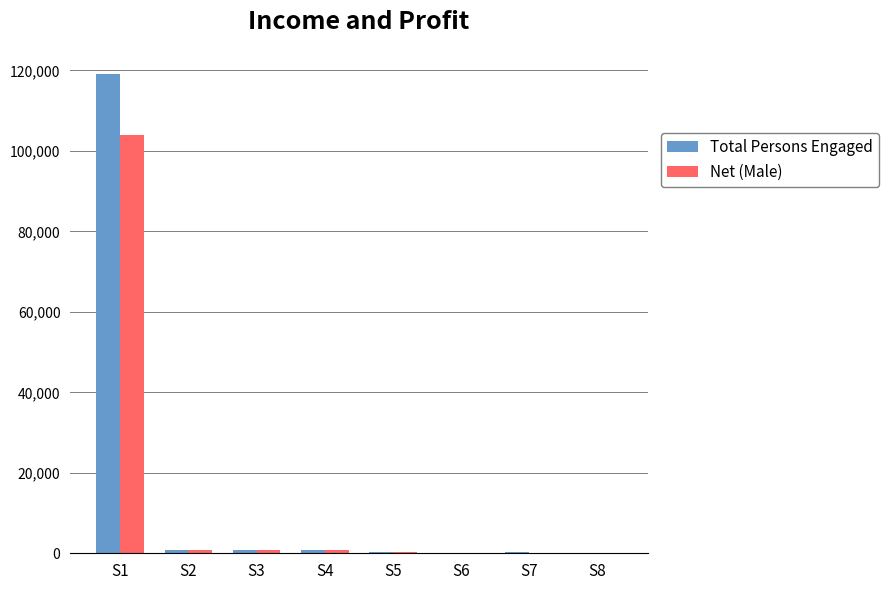

What is the sum of all Net (Male) values?

106877